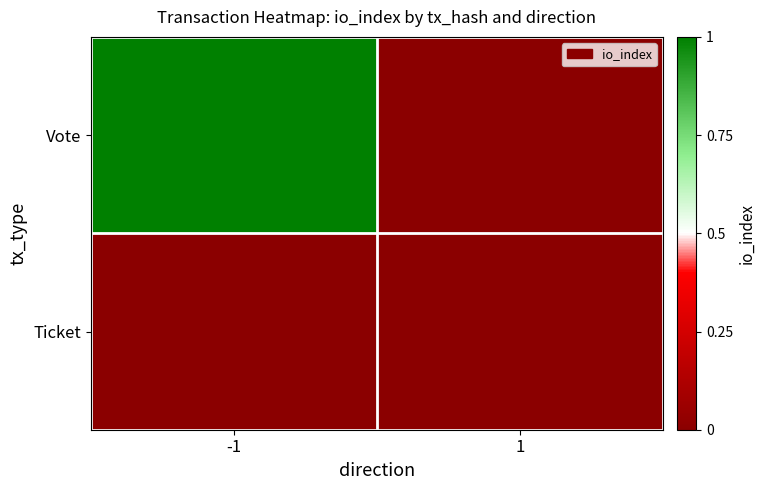

At which category is the sum across all series the highest?

-1